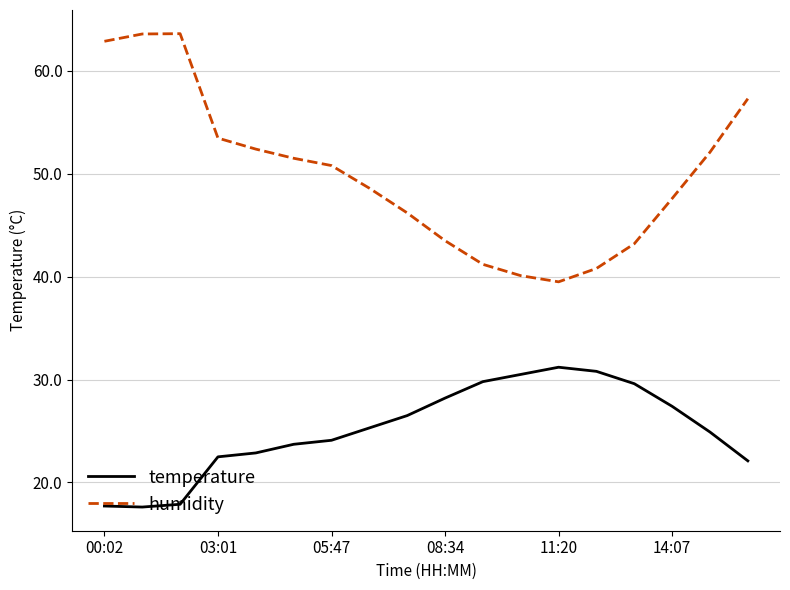

What is the minimum value shown in the chart?

17.6